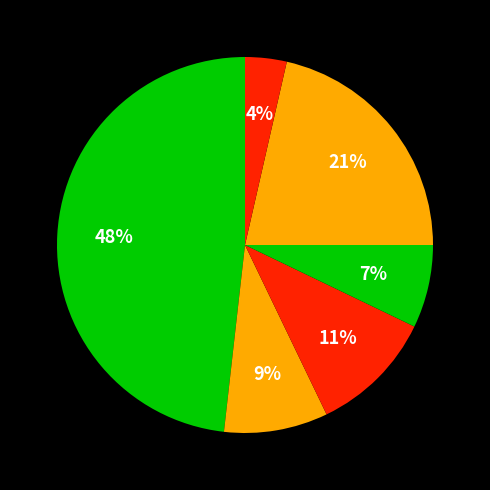

How many segments does this pie chart have?

6